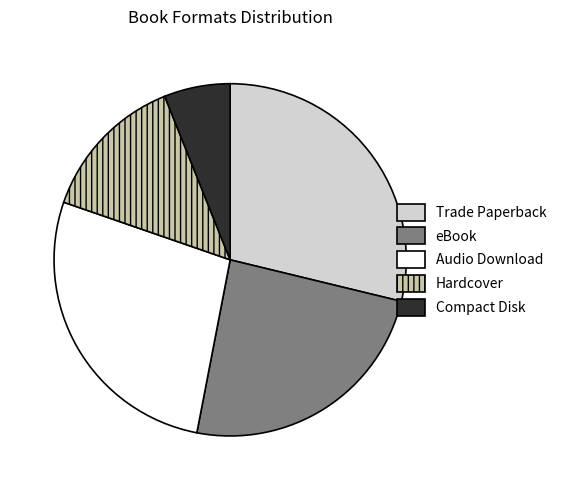

How many segments does this pie chart have?

5